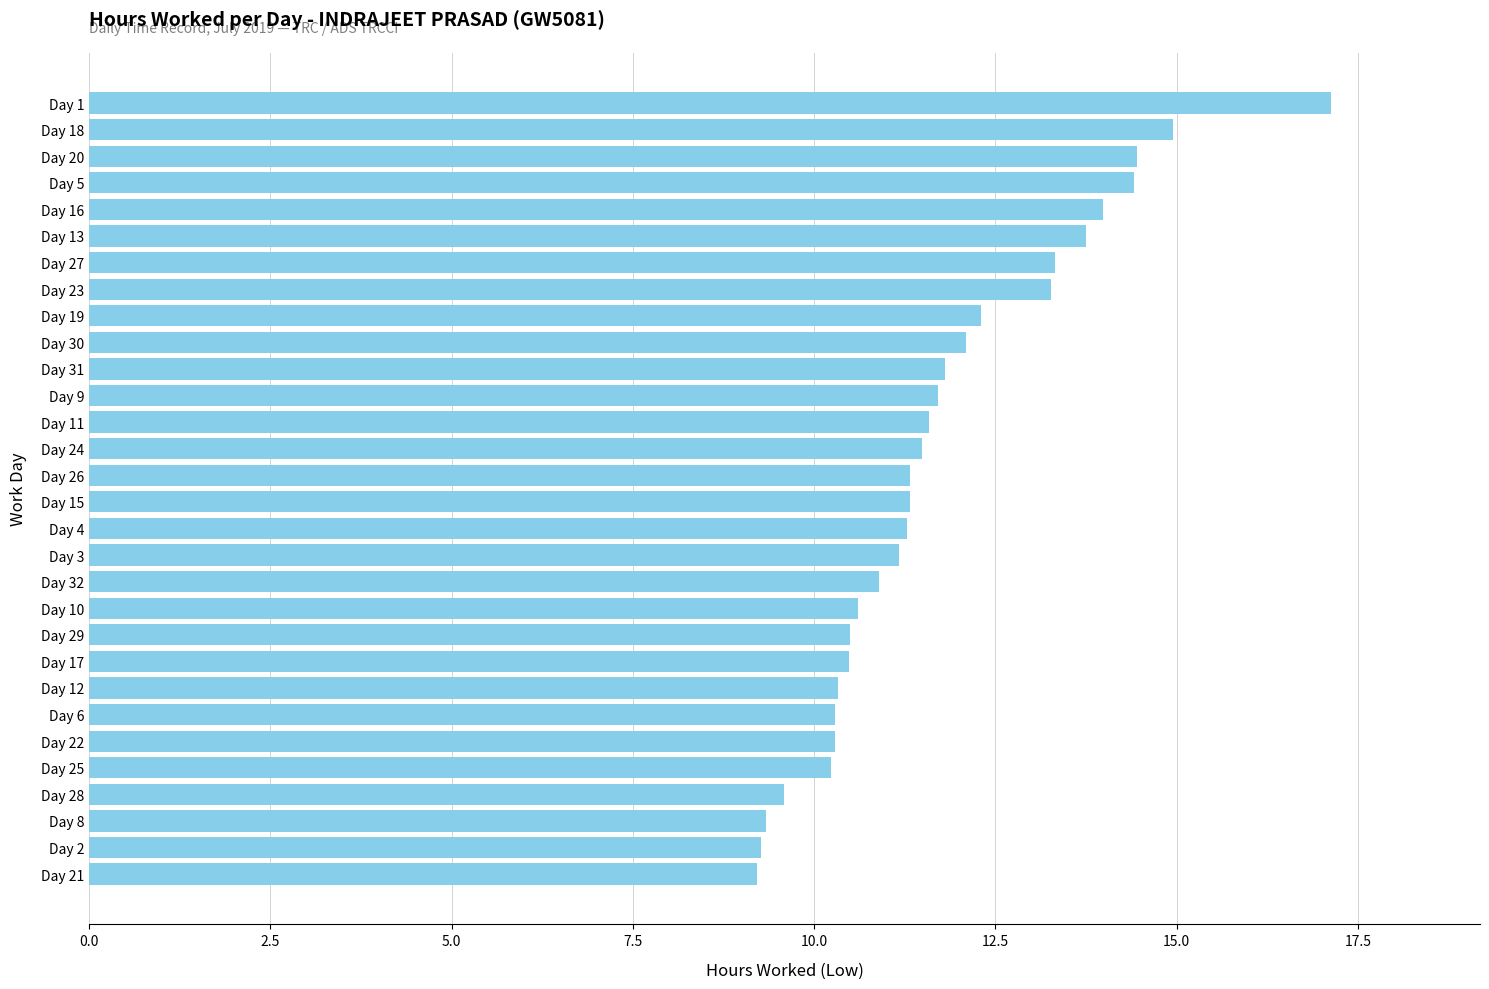

Is it true that the value at Day 21 is 12.4?

False